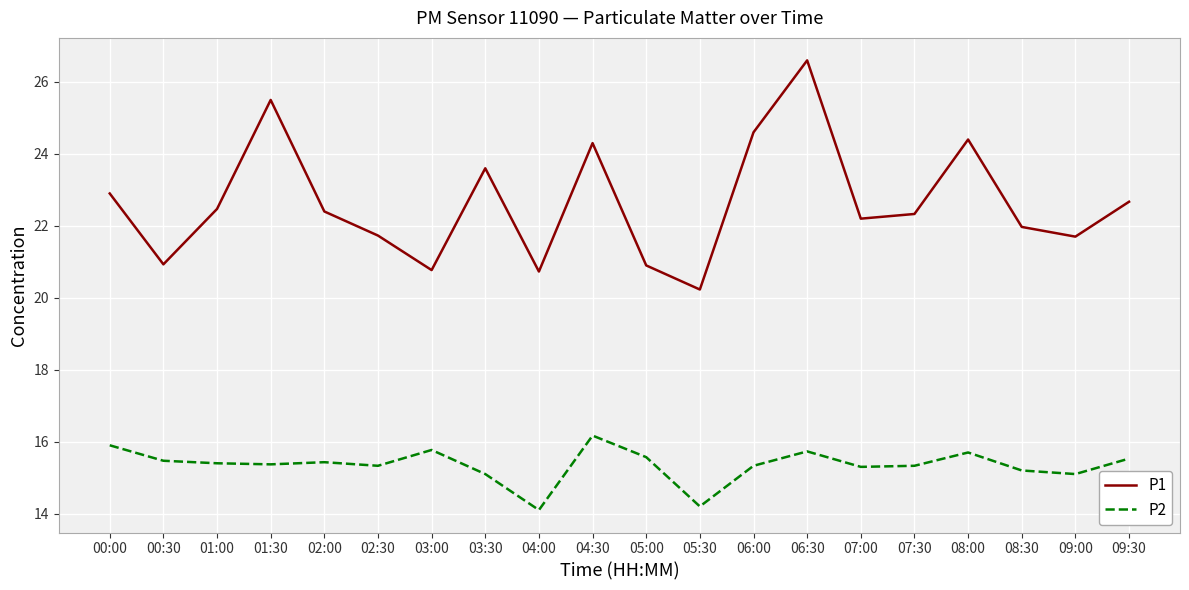

What is the difference between the P2 values at 01:30 and 03:30?

0.3